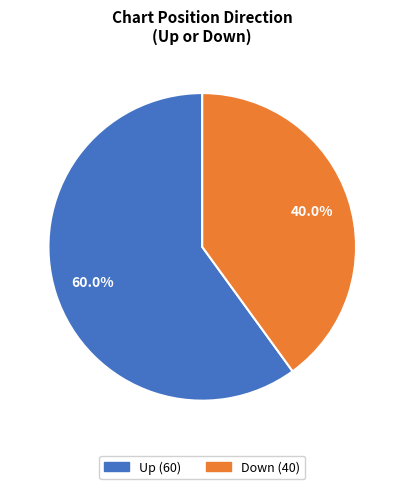

Does any single category account for the majority?

Yes